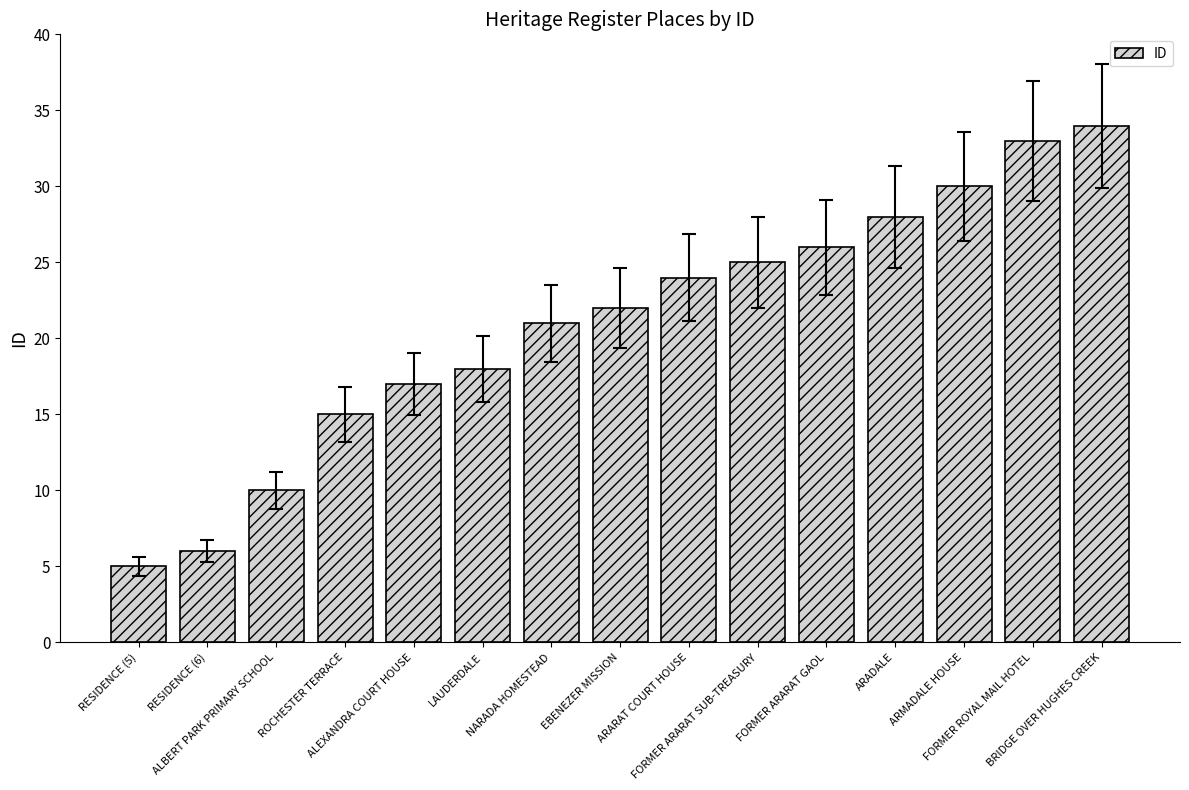

How many values are below 22?

7